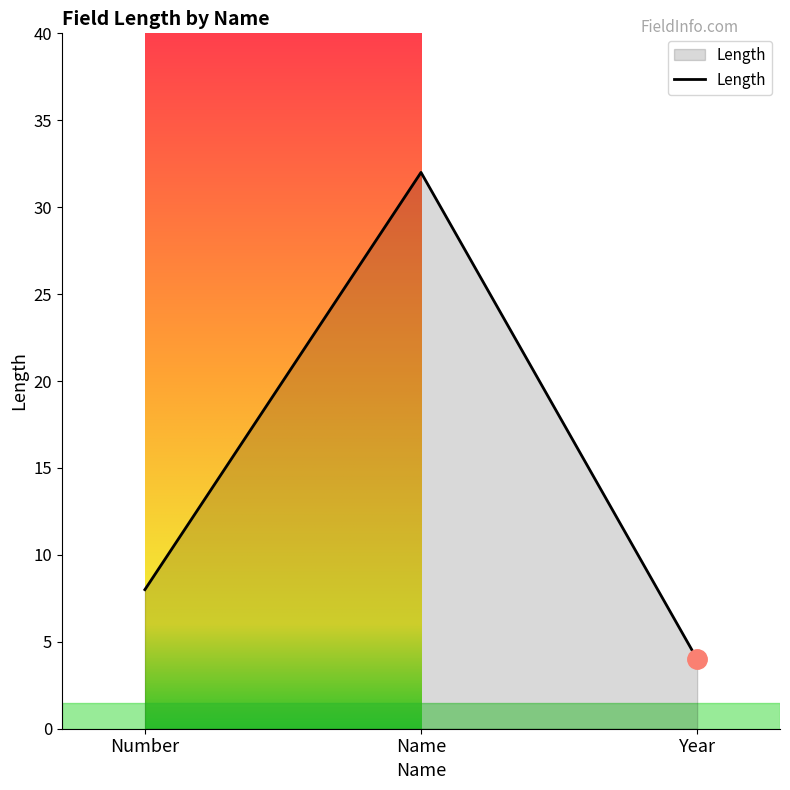

What is the smallest value displayed?

4